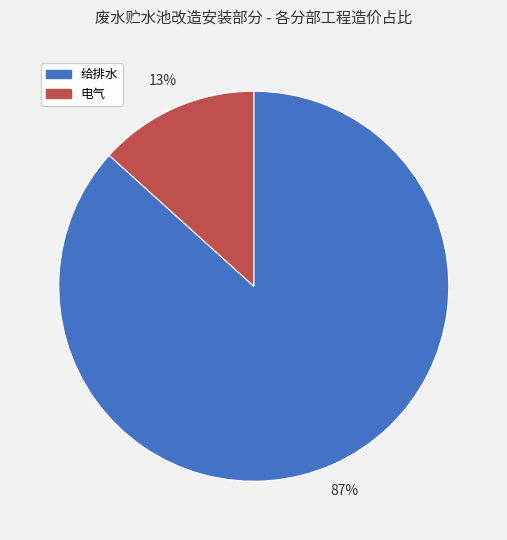

How many segments does this pie chart have?

2